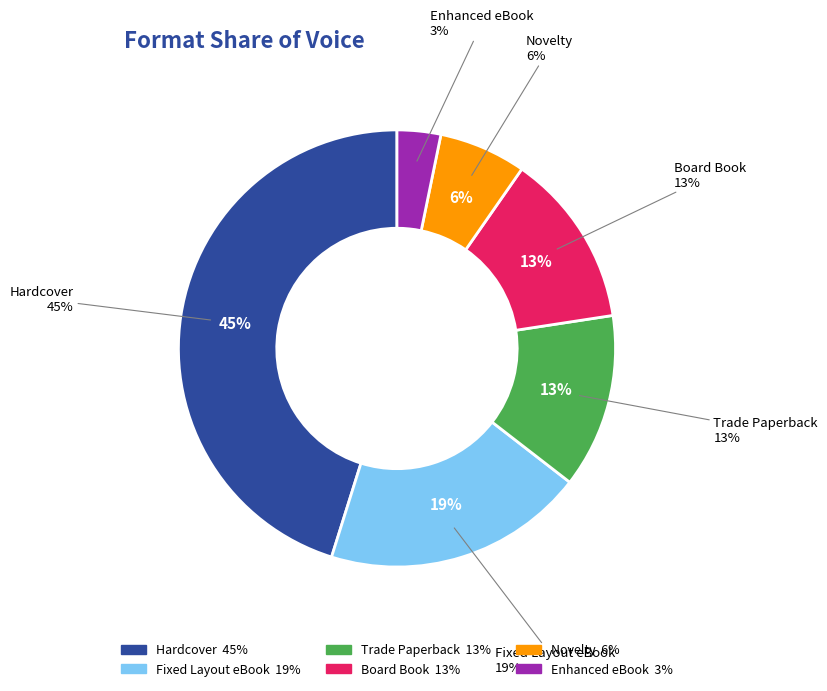

To the nearest percent, what portion does Fixed Layout eBook represent?

19%